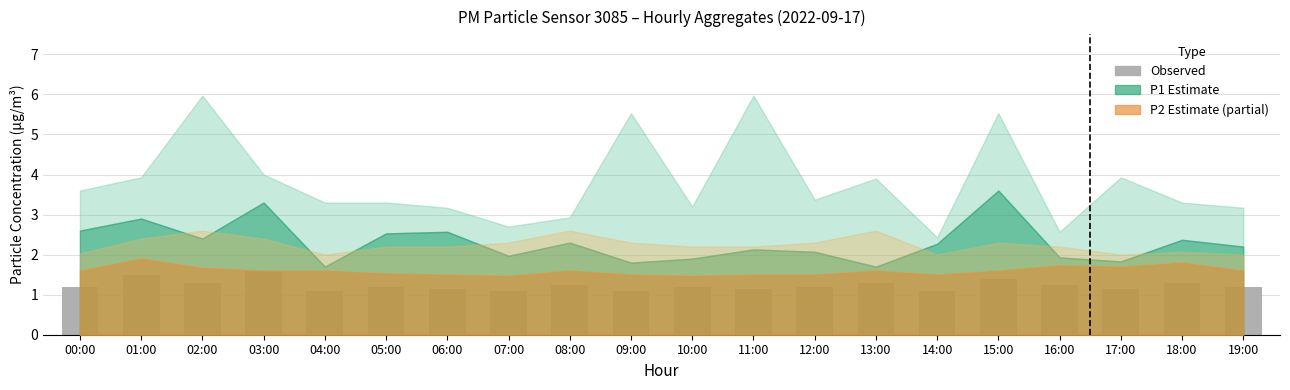

Does the chart contain stacked bars?

No